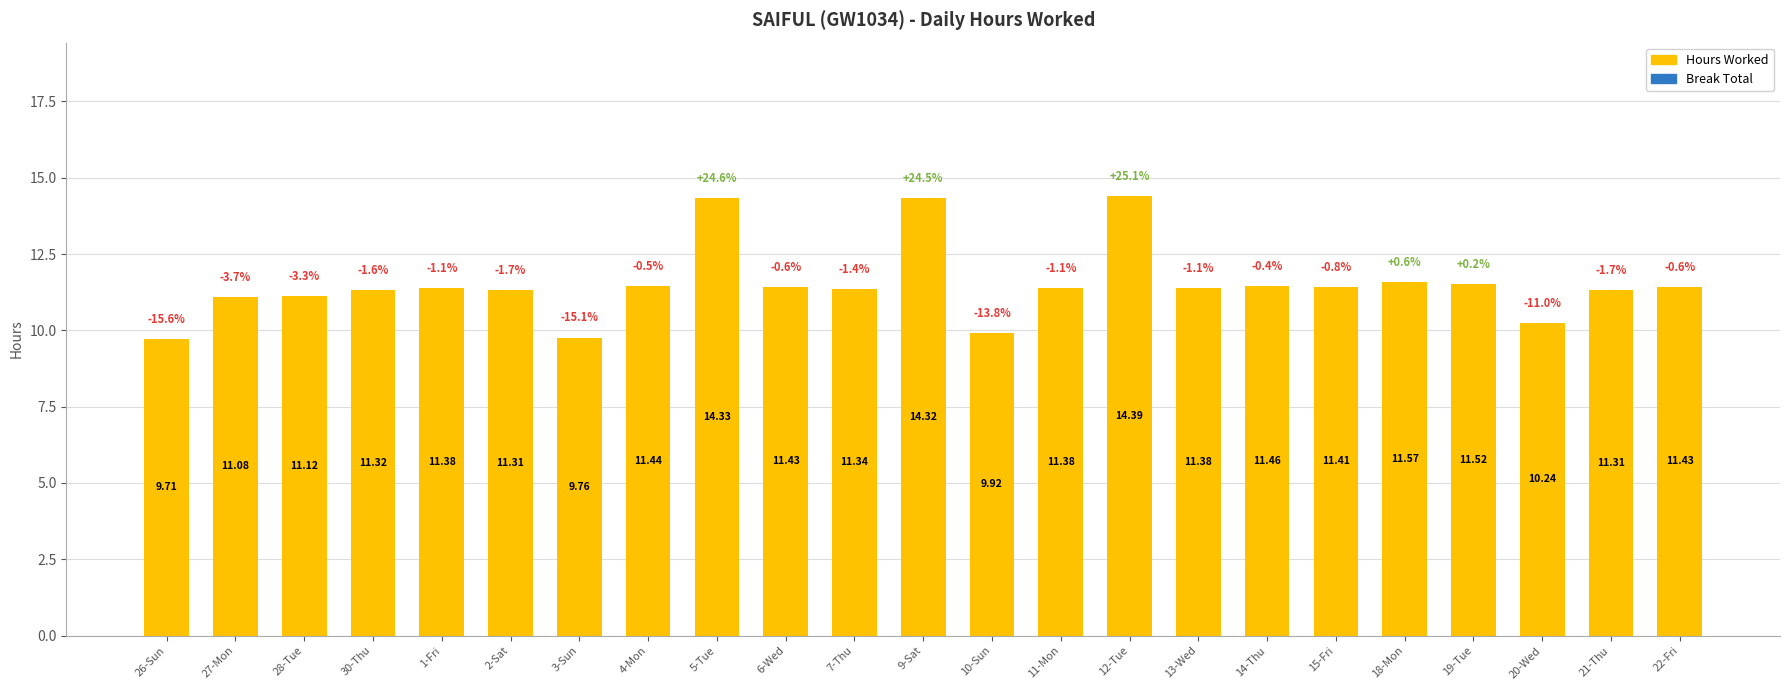

Approximately how many times larger is the value at 10-Sun compared to 9-Sat?

0.7